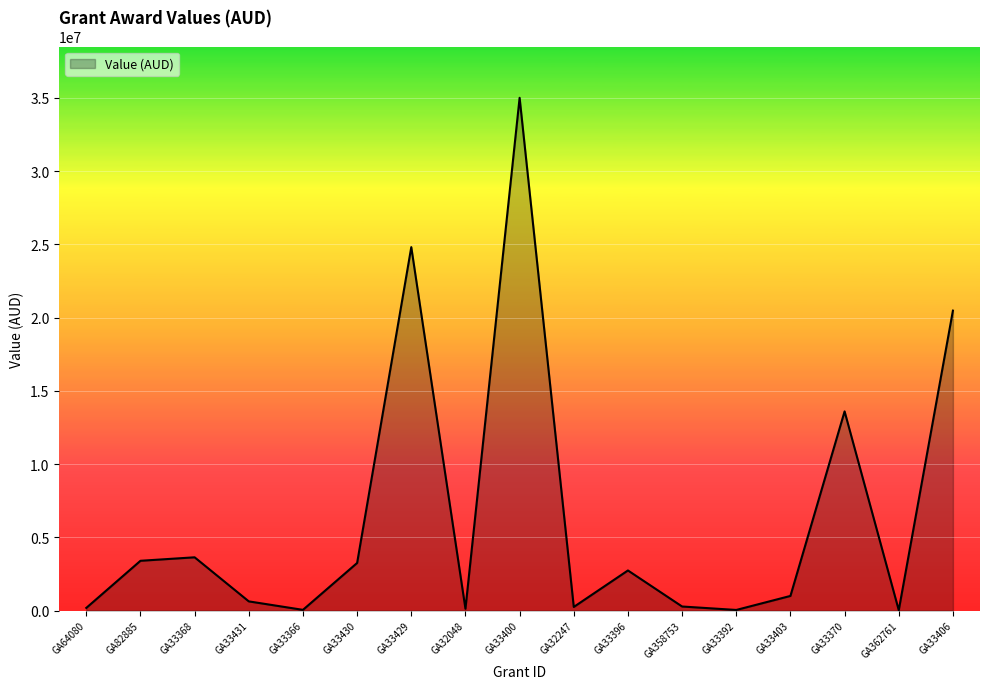

What is the ratio of the value at GA33370 to the value at GA82885?

4.0